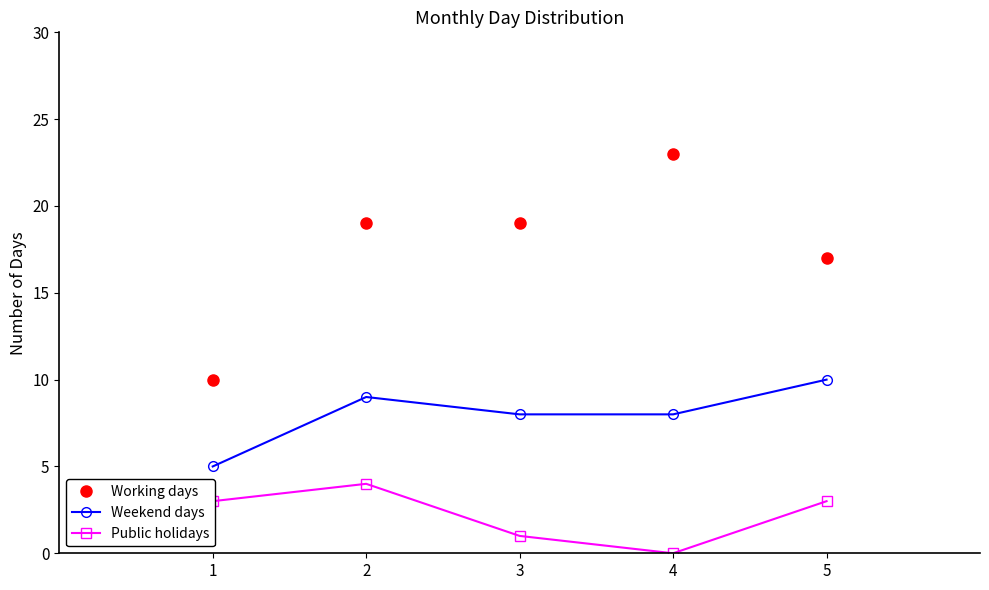

Which series has the widest spread of values?

Working days